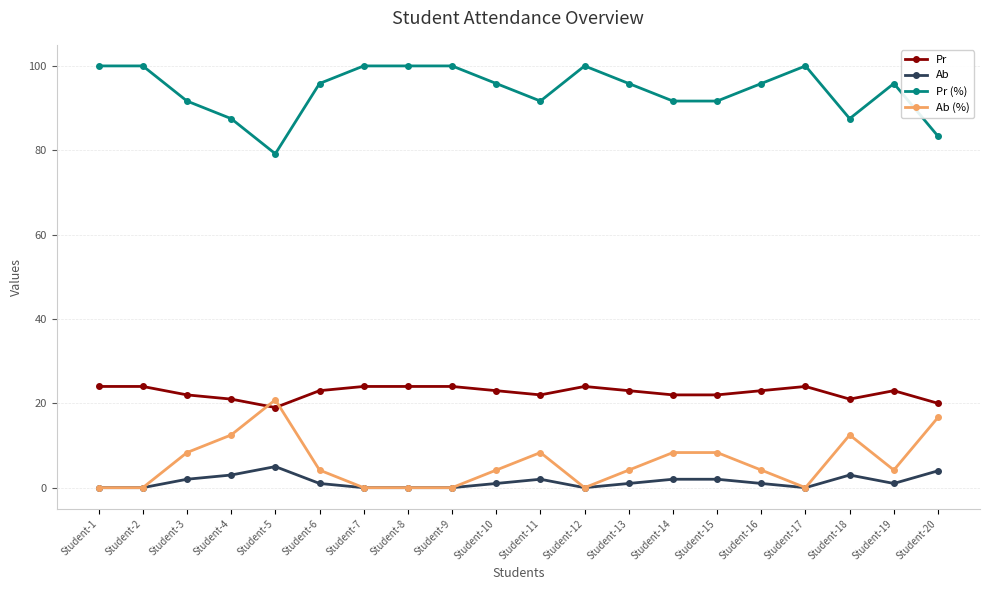

What is the highest value of the Ab (%) series?

20.8